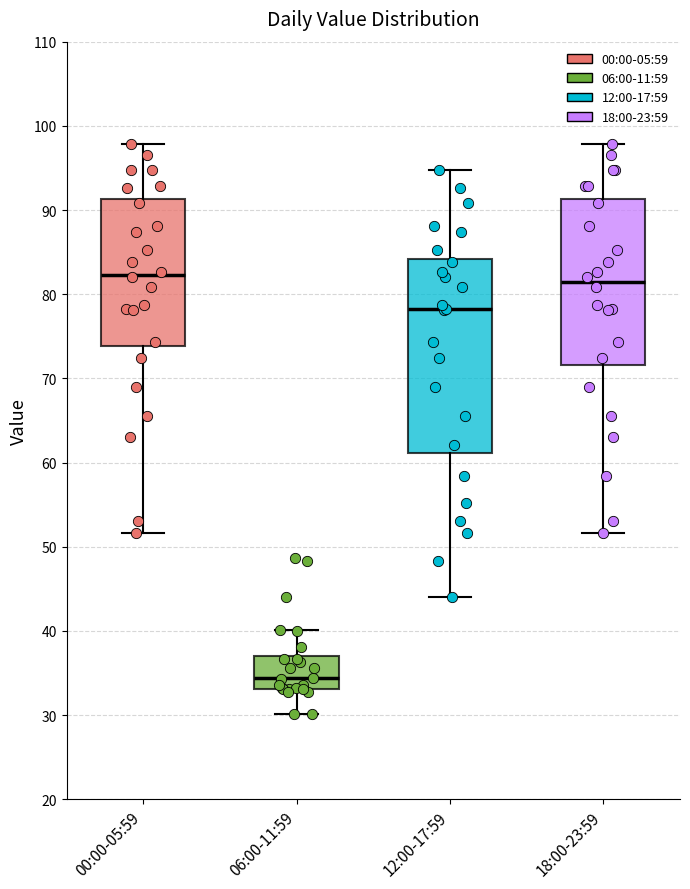

Reading left to right, transcribe this box plot: for each box, give where its median line is, the range the box spans, and where its two whiskers end, as read against the y-axis. The values are not printed on the chart, so give them approximately, as read against the axis.

00:00-05:59: median 82, box 74 to 91, whiskers 52 to 98
06:00-11:59: median 34, box 33 to 37, whiskers 30 to 40
12:00-17:59: median 78, box 61 to 84, whiskers 44 to 95
18:00-23:59: median 81, box 72 to 91, whiskers 52 to 98